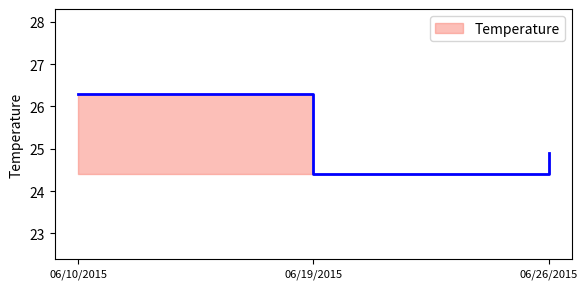

What is the change in value from 06/10/2015 to 06/26/2015?

-1.4